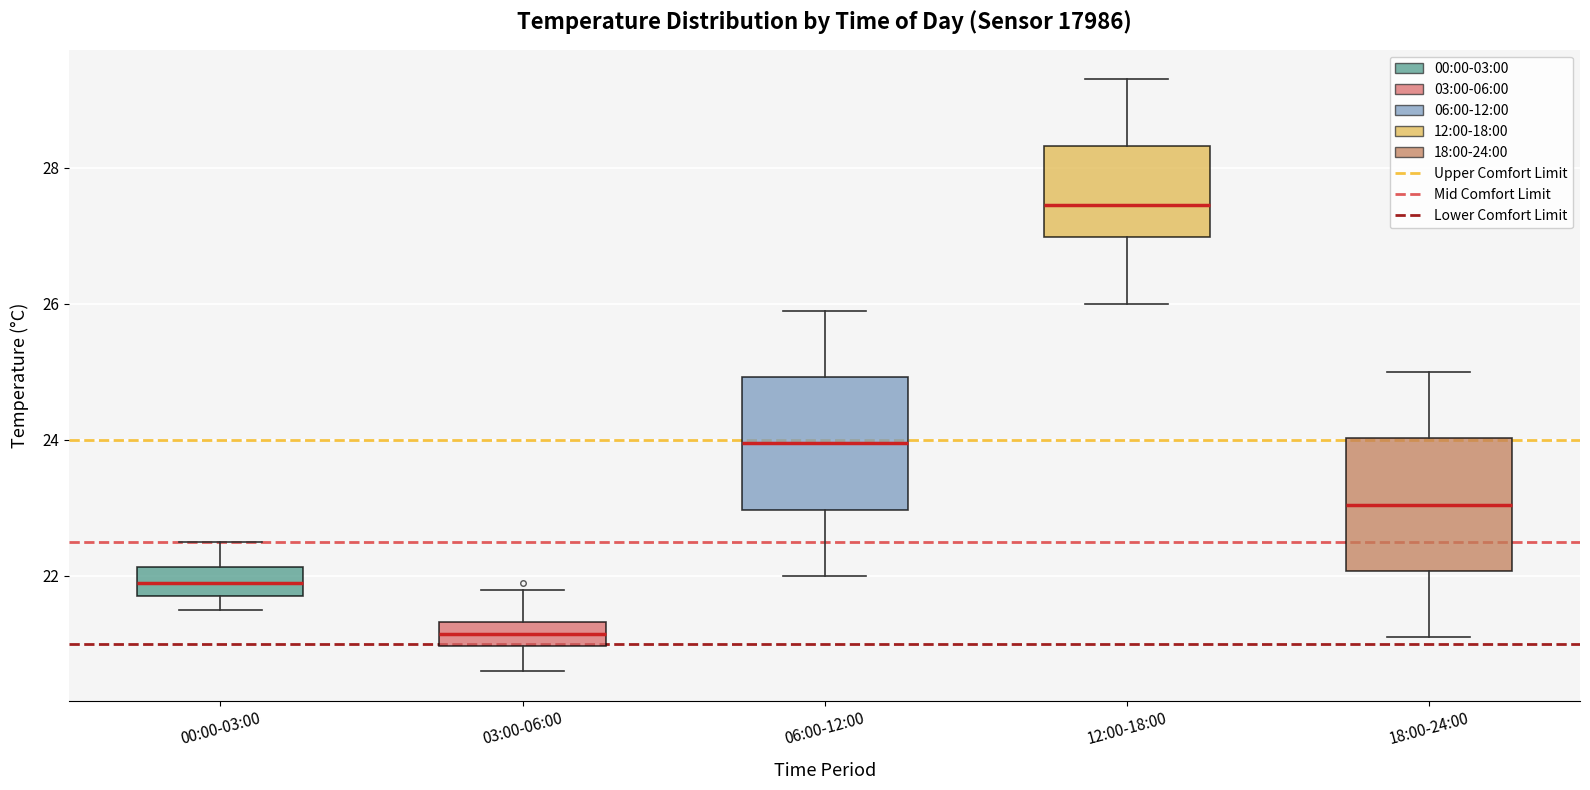

Which box's median line is the highest?

12:00-18:00